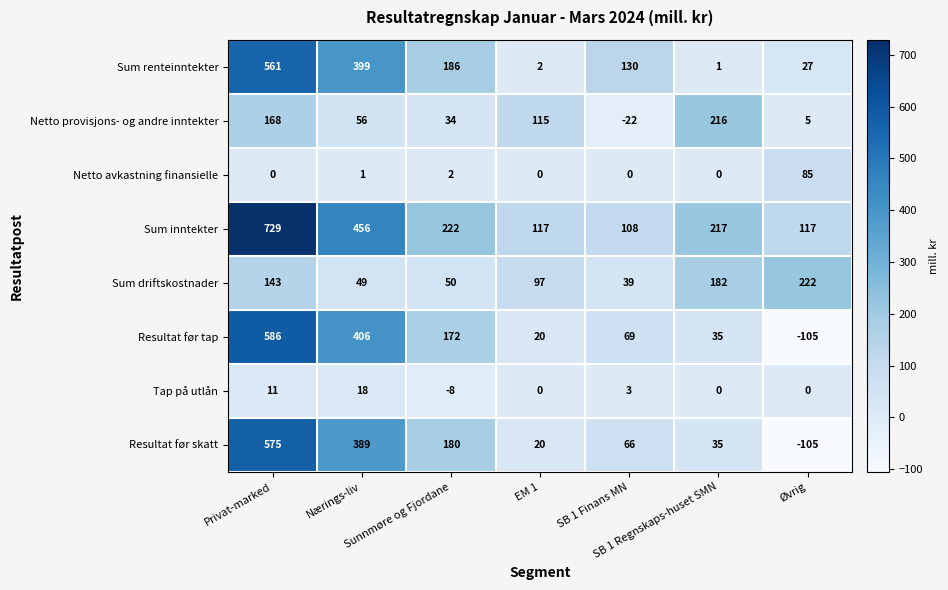

List the series in order of their peak value, highest first.

Sum inntekter, Resultat før tap, Resultat før skatt, Sum renteinntekter, Sum driftskostnader, Netto provisjons- og andre inntekter, Netto avkastning finansielle, Tap på utlån